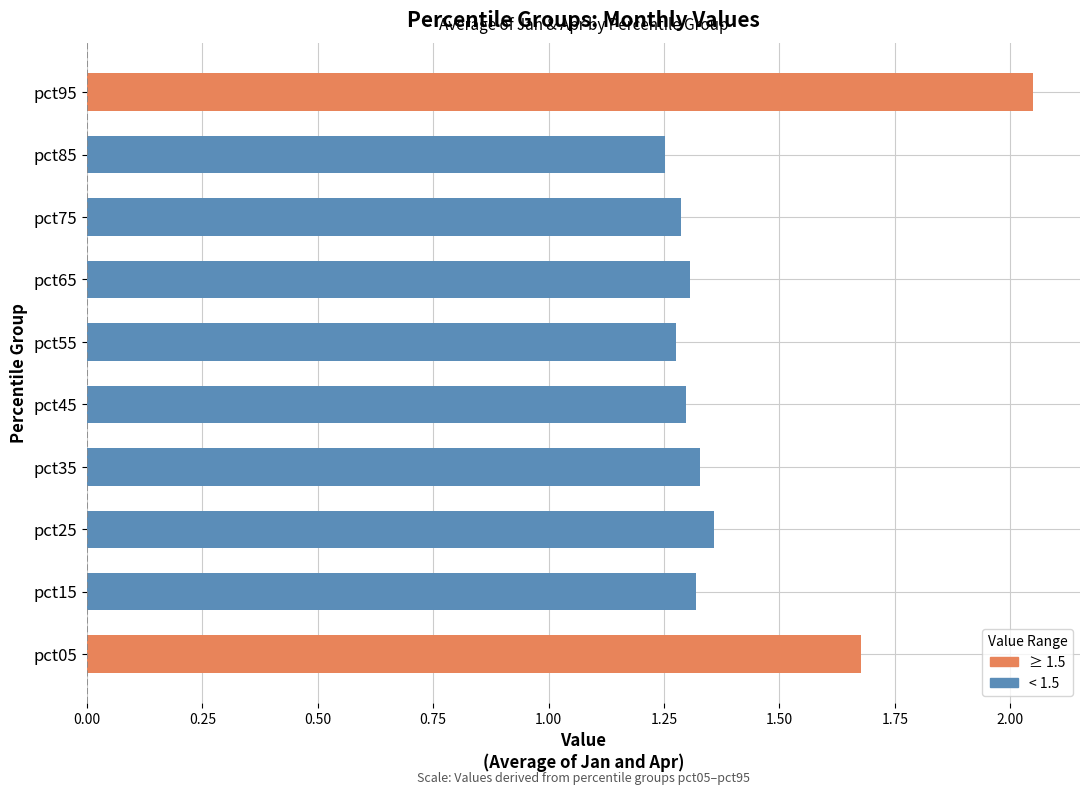

Which category has the highest value across all series?

pct95